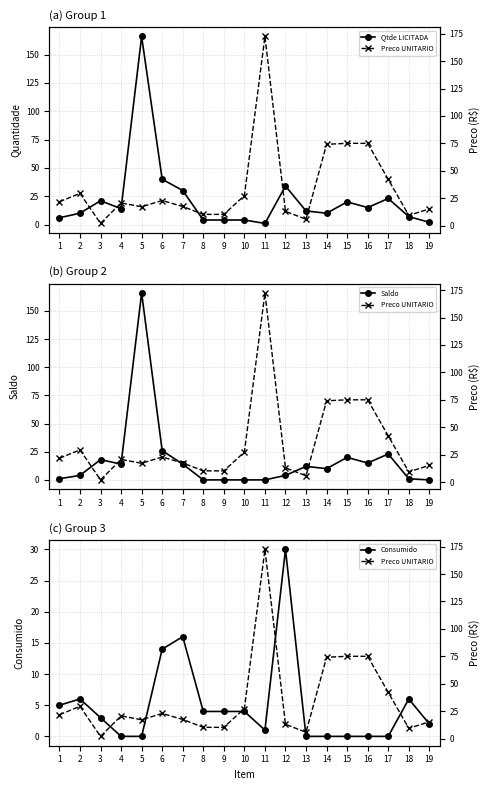

Does the chart display data point markers on the line(s)?

Yes